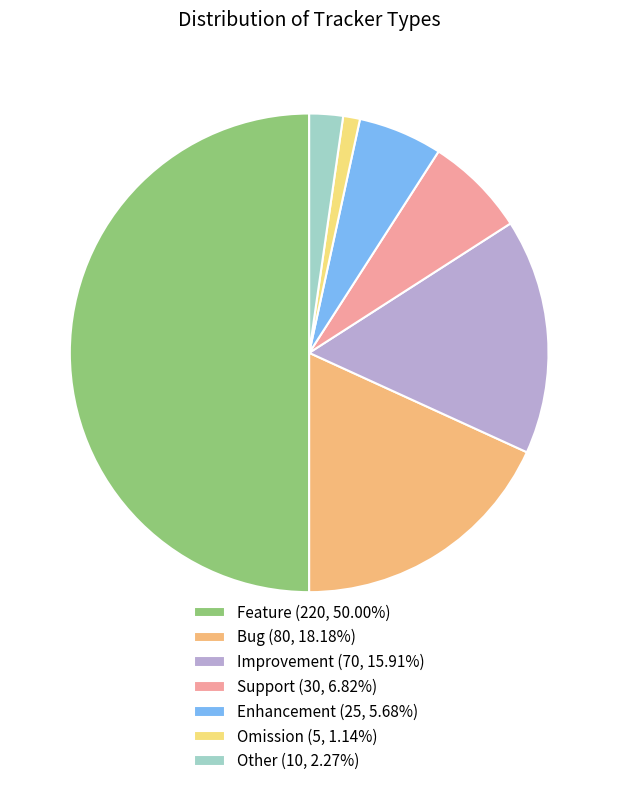

Is it true that Enhancement is 11% of the pie?

False